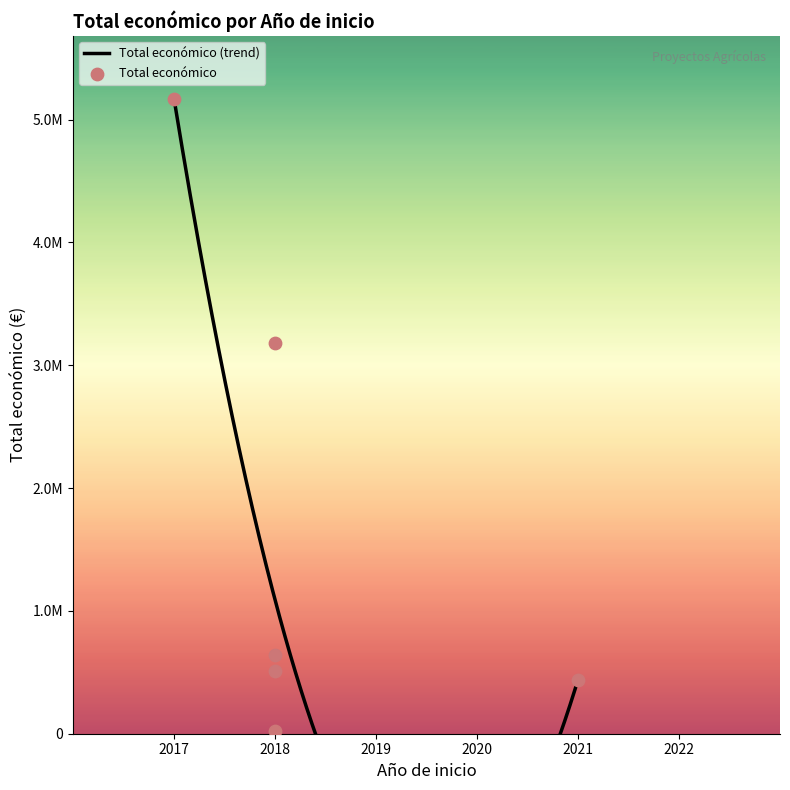

What is the change in value from 2018 to 2018?

+489541